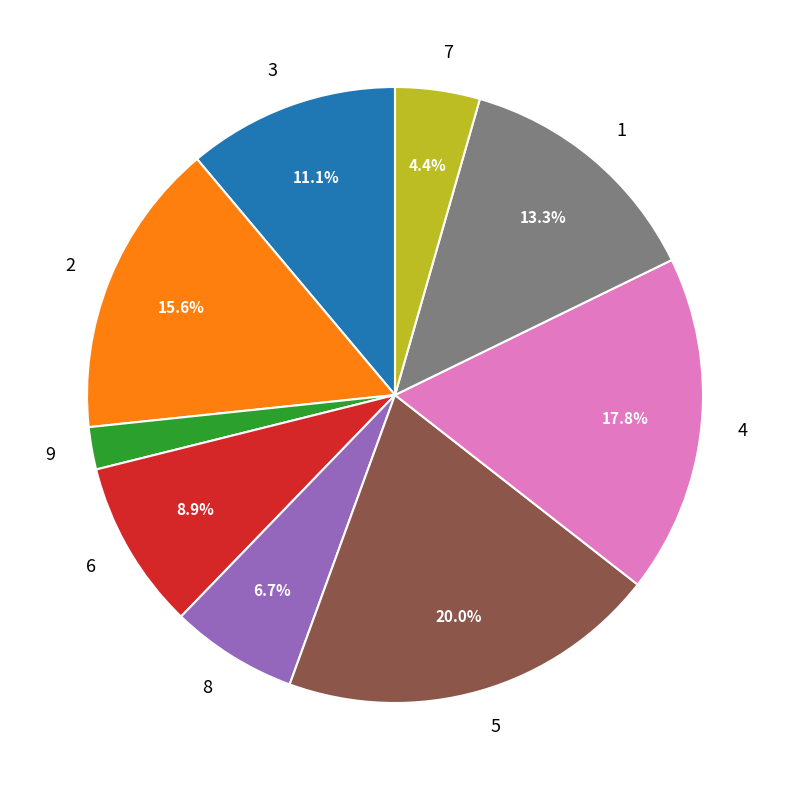

What is the ratio of the value at 4 to the value at 7?

4.0